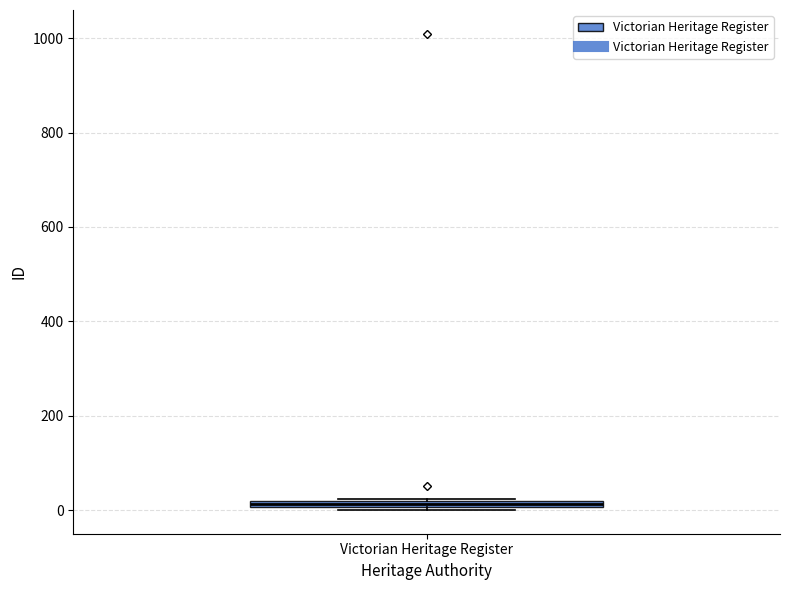

Where is the upper edge of the box for Victorian Heritage Register on the y-axis? The values are not printed on the chart, so give them approximately, as read against the axis.

20